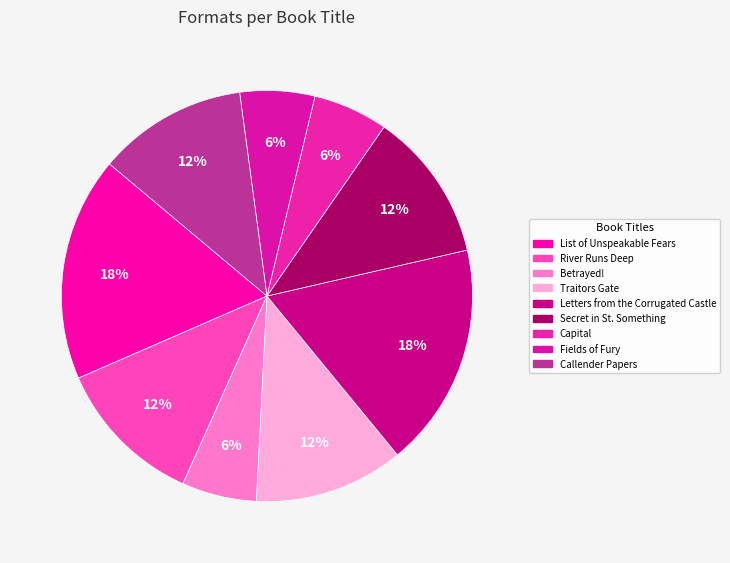

How many slices are in this pie chart?

9